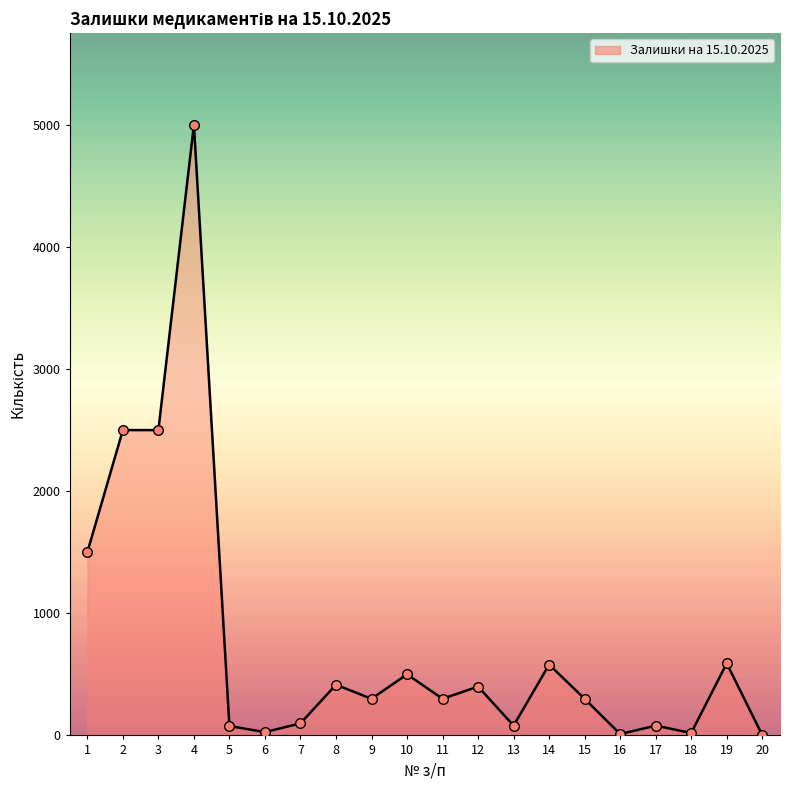

What is the ratio of the value at 14 to the value at 17?

7.2